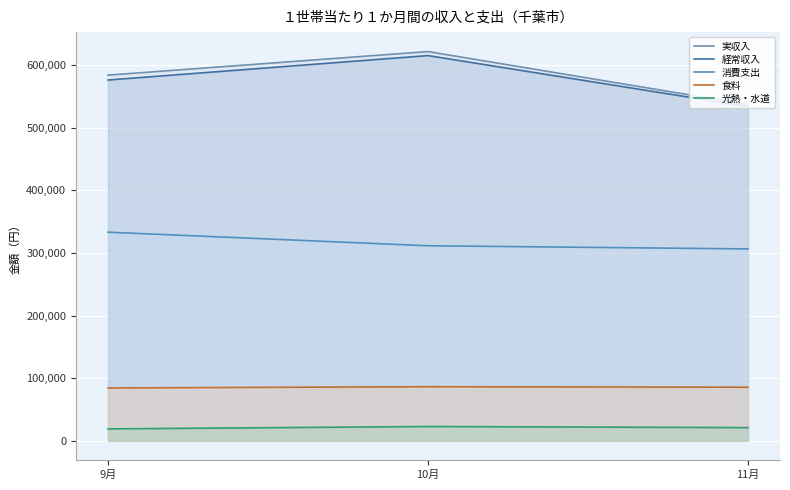

How many values in the 食料 series are below 85497?

1